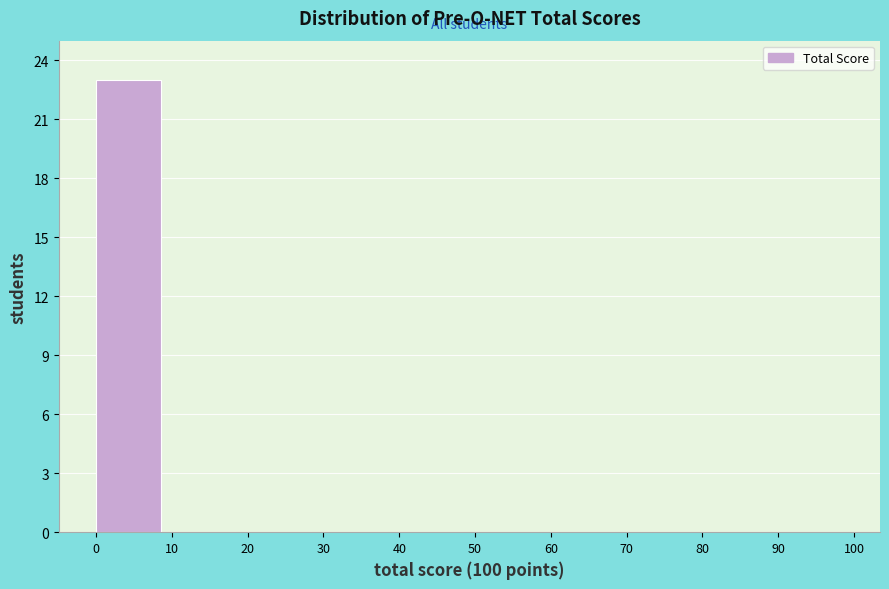

What is the height of the bar covering 0 to 10 on the x-axis? The values are not printed on the chart, so give them approximately, as read against the axis.

23